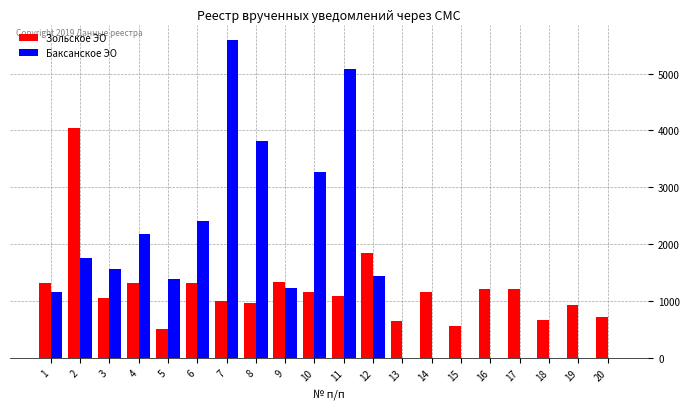

Does the chart contain stacked bars?

No